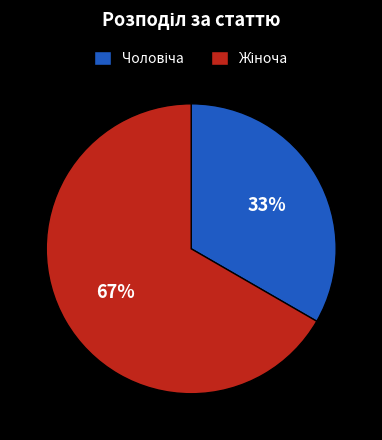

Count the number of slices in the pie.

2